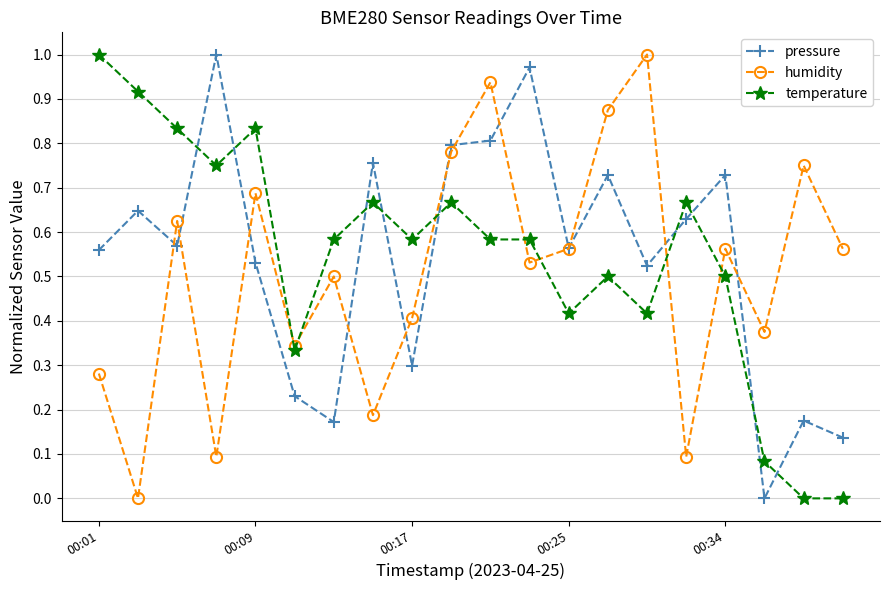

How many intersections are there between temperature and pressure?

9